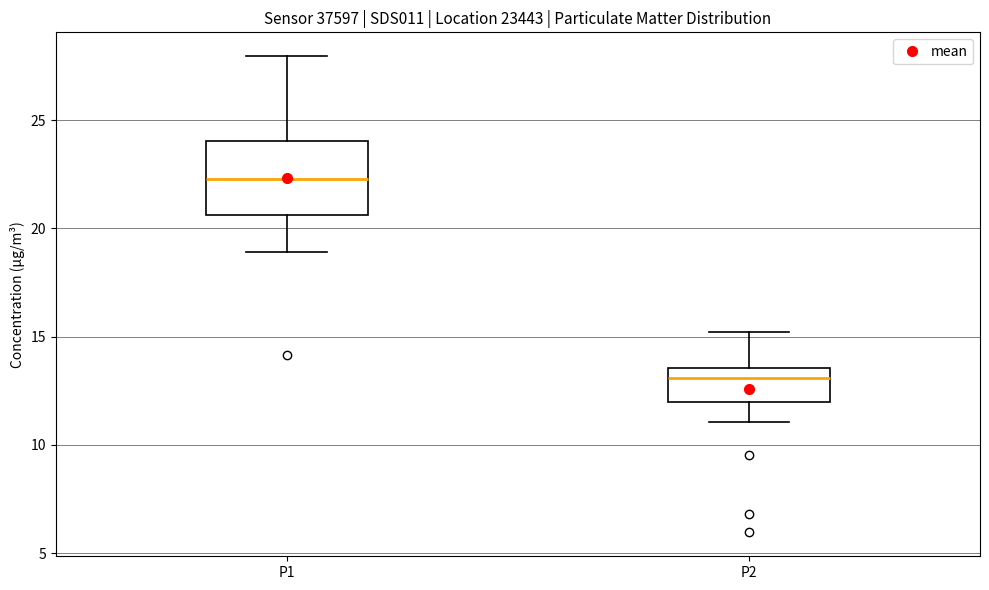

Comparing the boxes themselves (not the whiskers), which one is the tallest?

P1